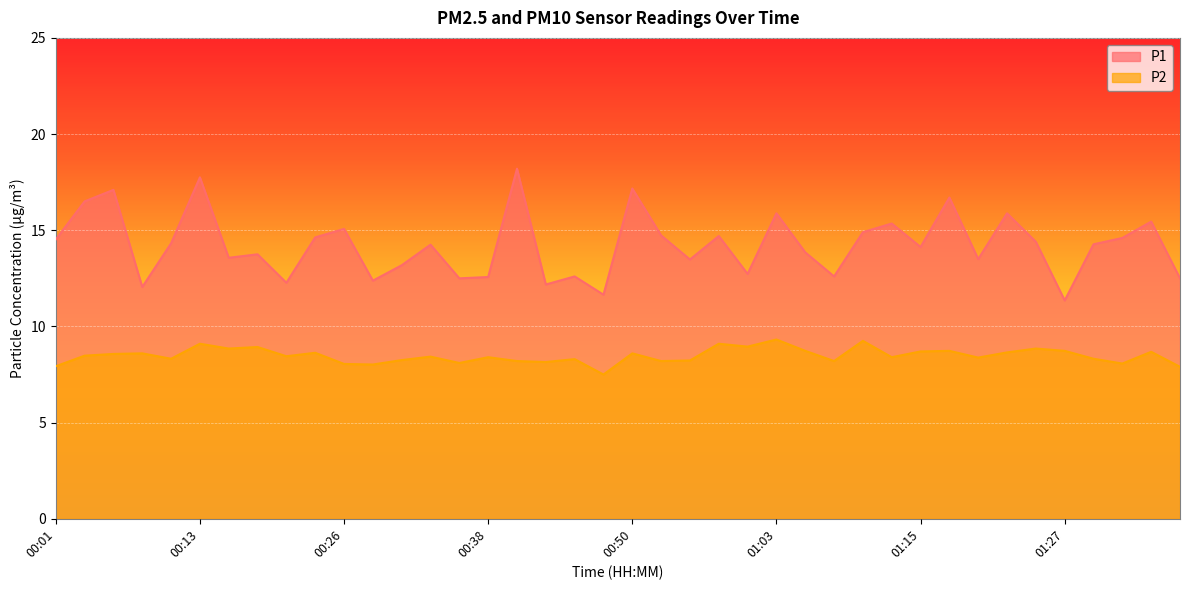

Does the chart display data point markers on the line(s)?

No